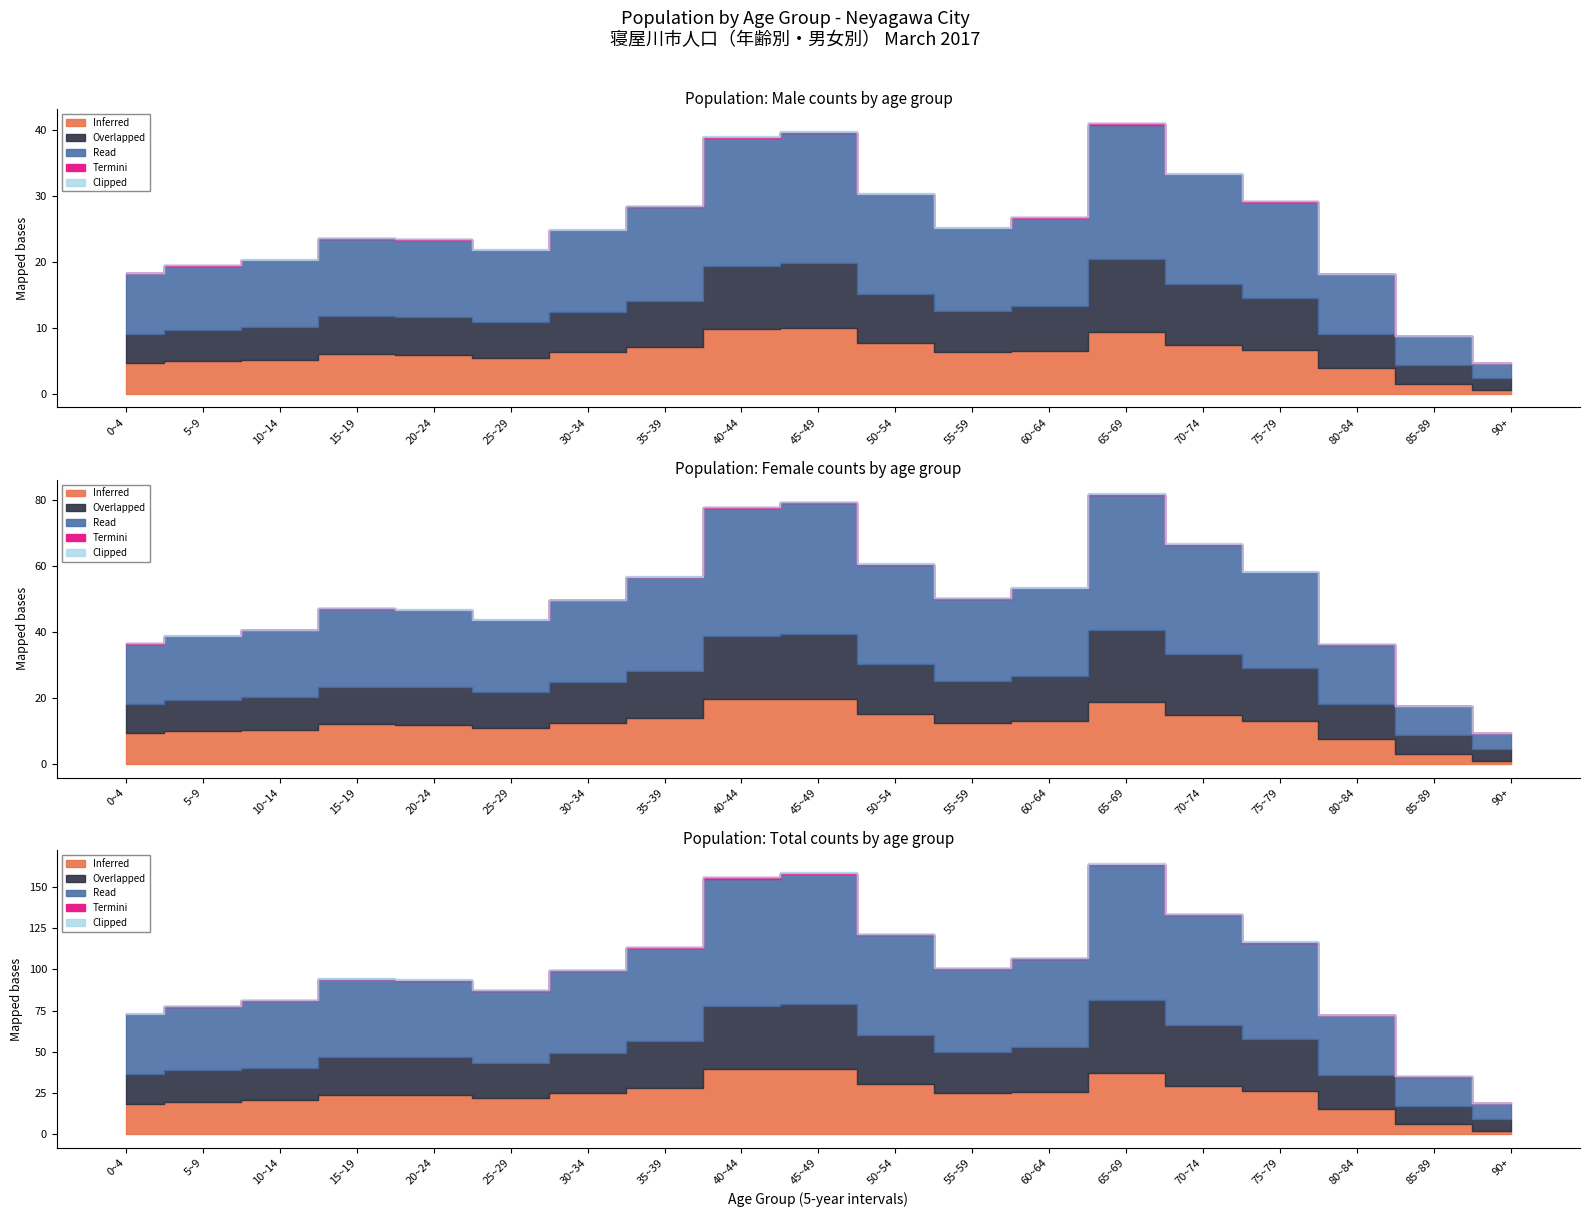

What is the difference between the Clipped values at 65~69 and 40~44?

12